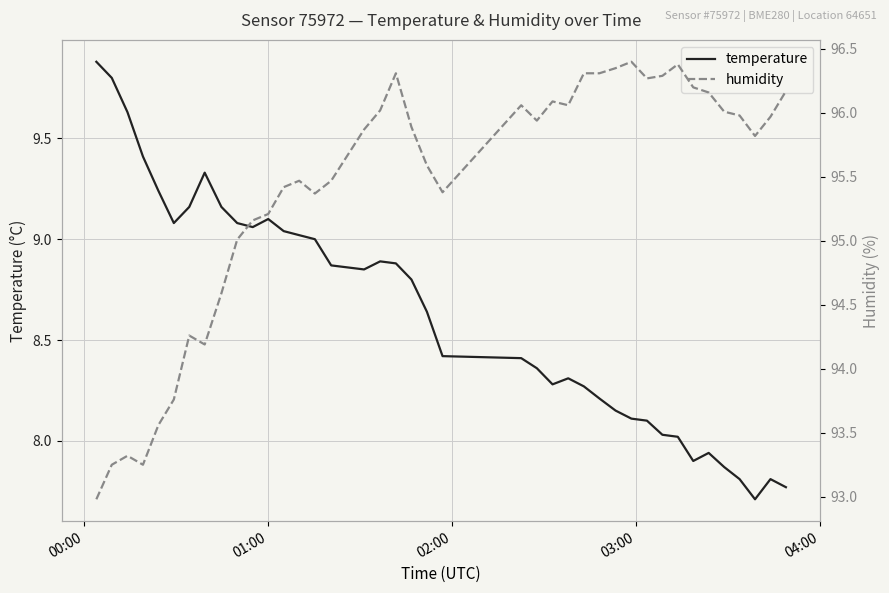

What is the maximum value for temperature?

9.9